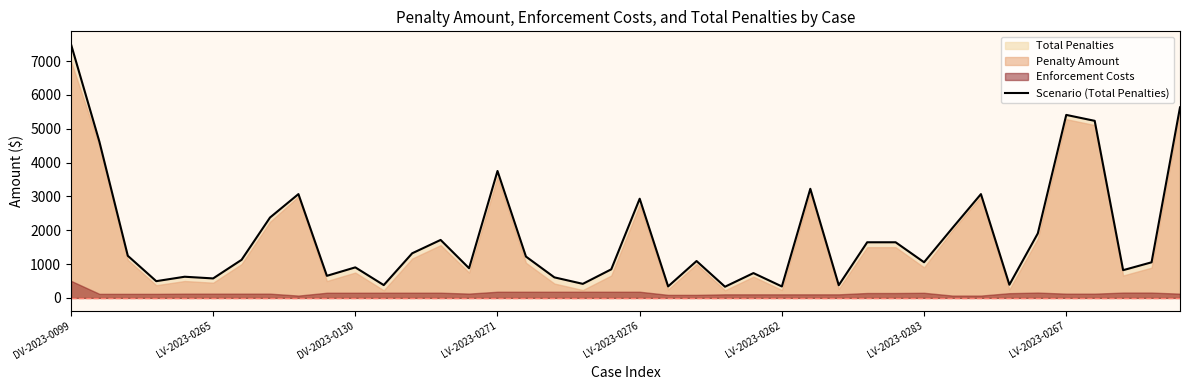

How many points are higher than both their immediate neighbors (excluding endpoints)?

11